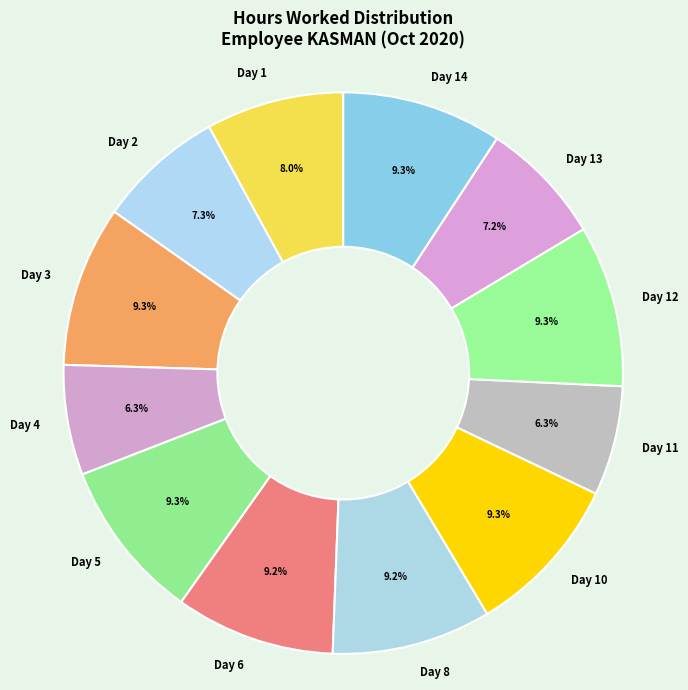

True or false: Day 11 accounts for 6% of the total.

True